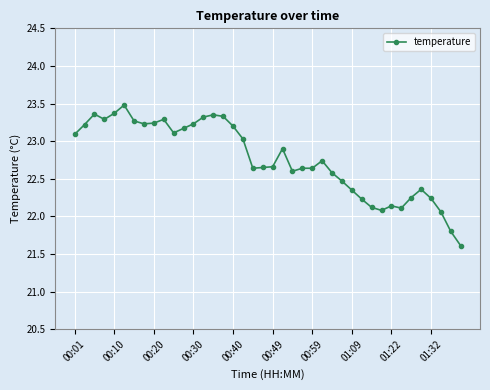

What is the difference between the maximum and minimum values?

1.9